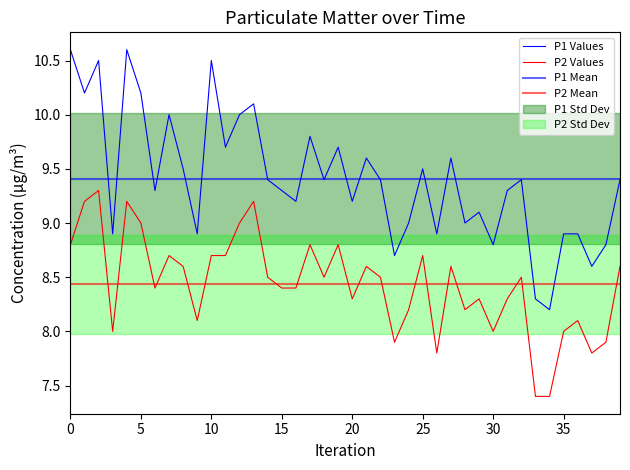

True or false: P2 and P1 intersect in this chart.

False